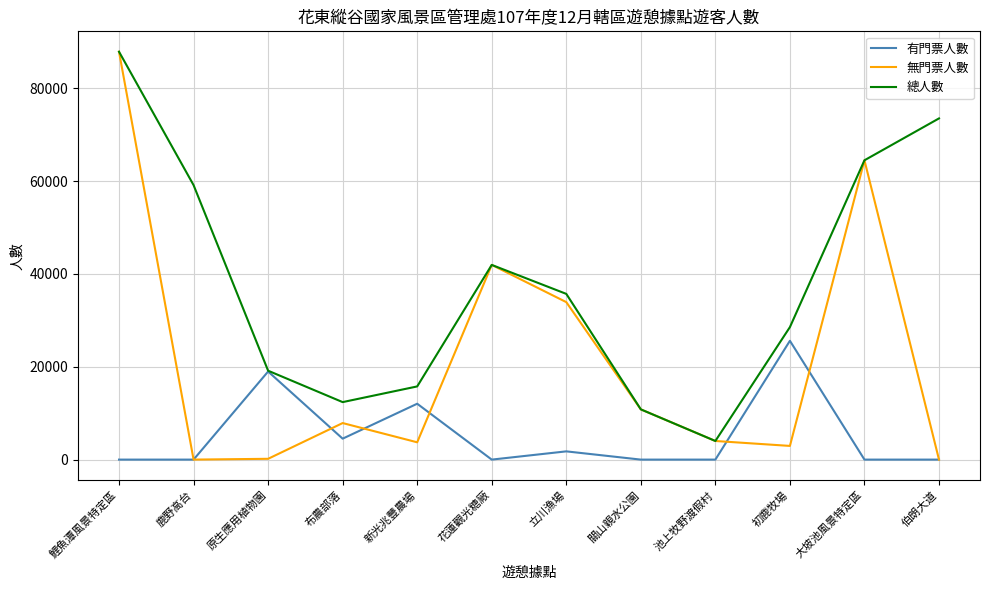

What is the difference between the 無門票人數 values at 立川漁場 and 原生應用植物園?

33752